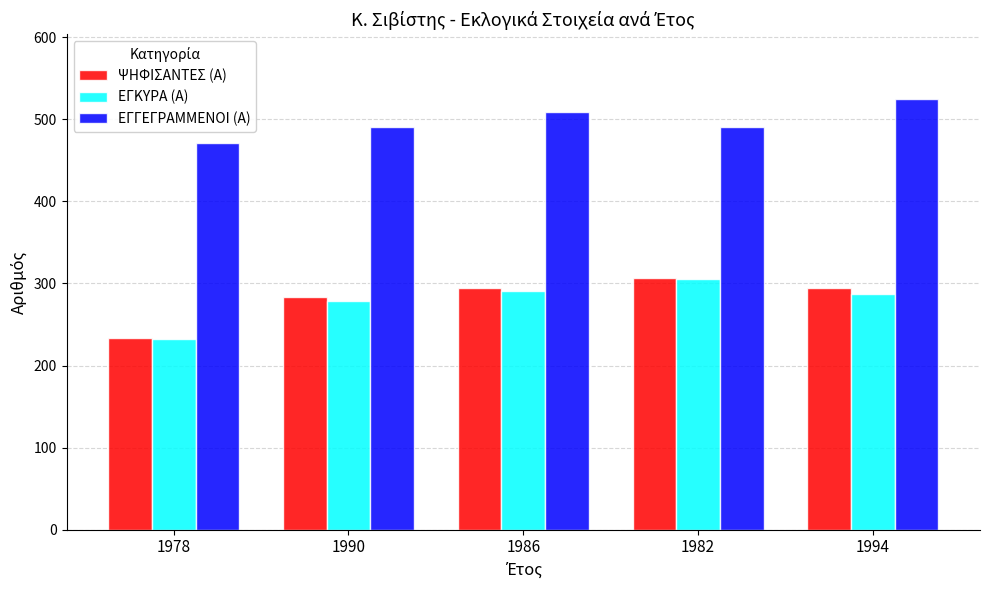

Which series has the largest total across all categories?

ΕΓΓΕΓΡΑΜΜΕΝΟΙ (Α)